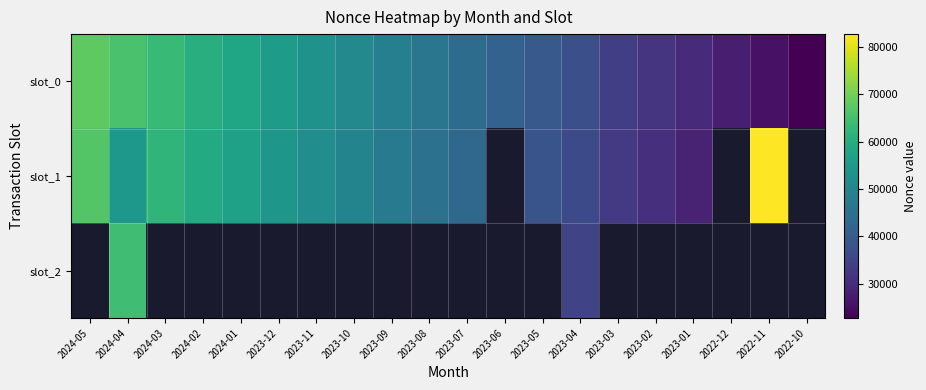

How many distinct data groups are displayed?

3